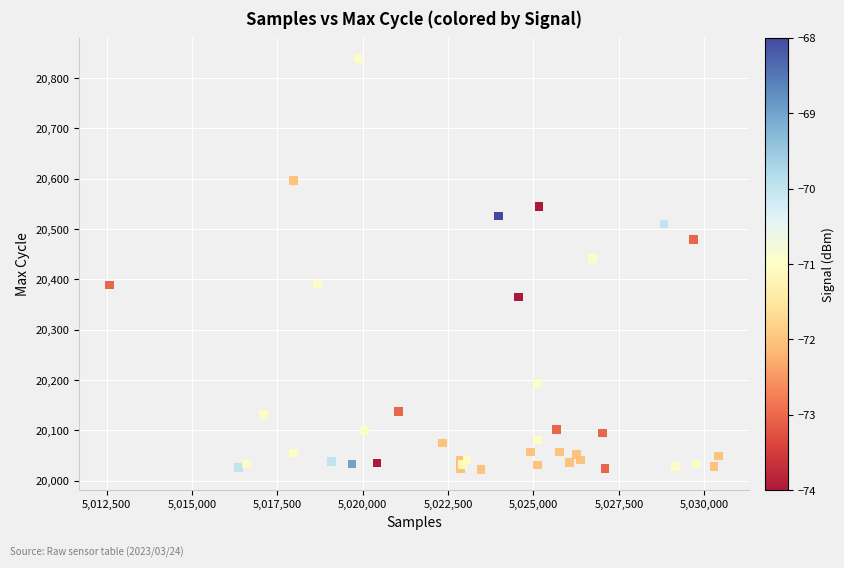

What Y value in the scatter plot is closest to 20430?

20441